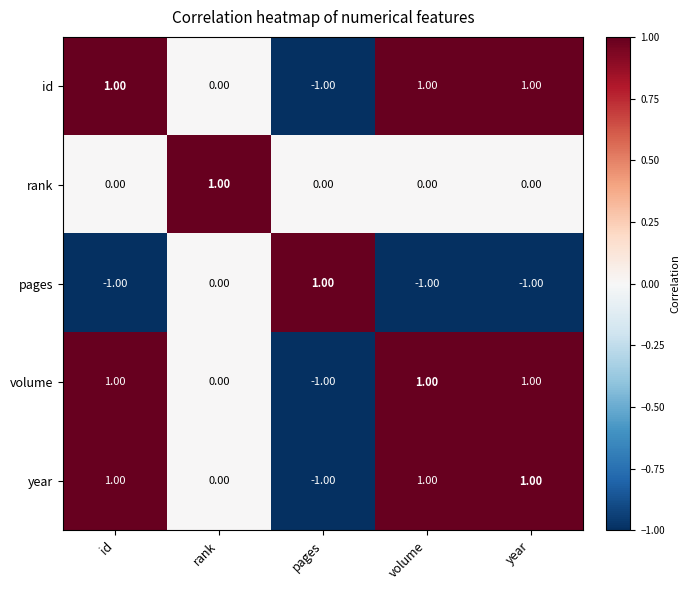

Is the value of year at rank greater than the value of volume at year?

No